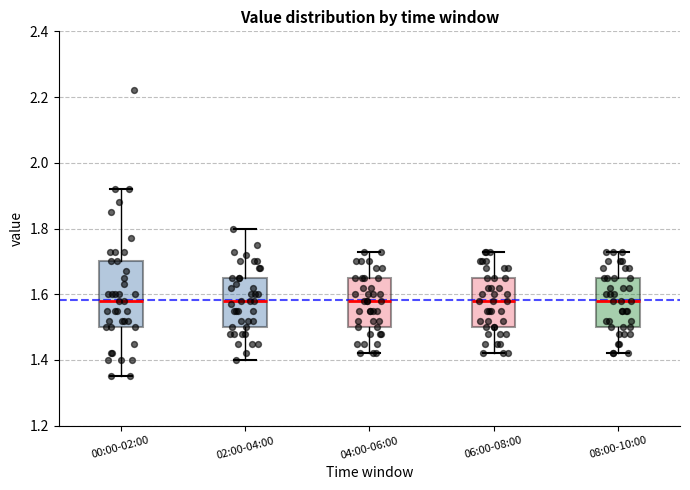

Comparing the boxes themselves (not the whiskers), which one is the tallest?

00:00-02:00